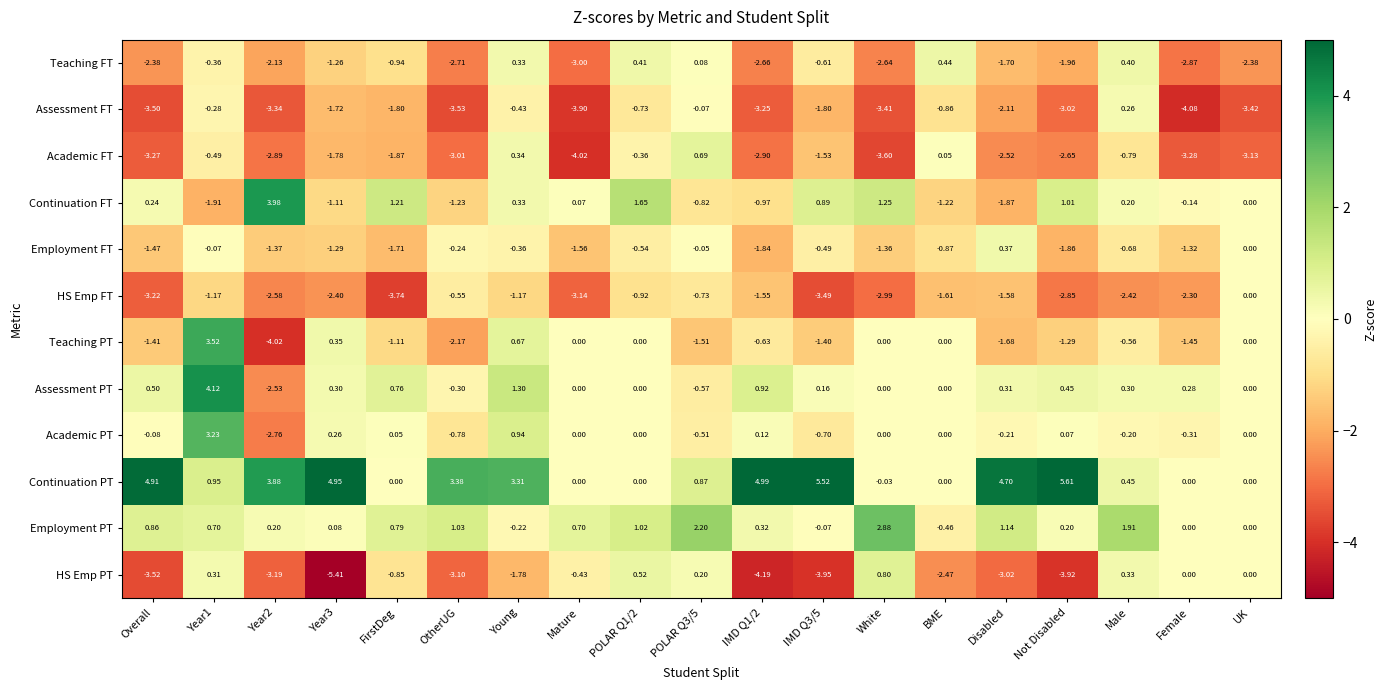

Between POLAR Q3/5 and BME, which series saw the biggest shift?

HS Emp PT